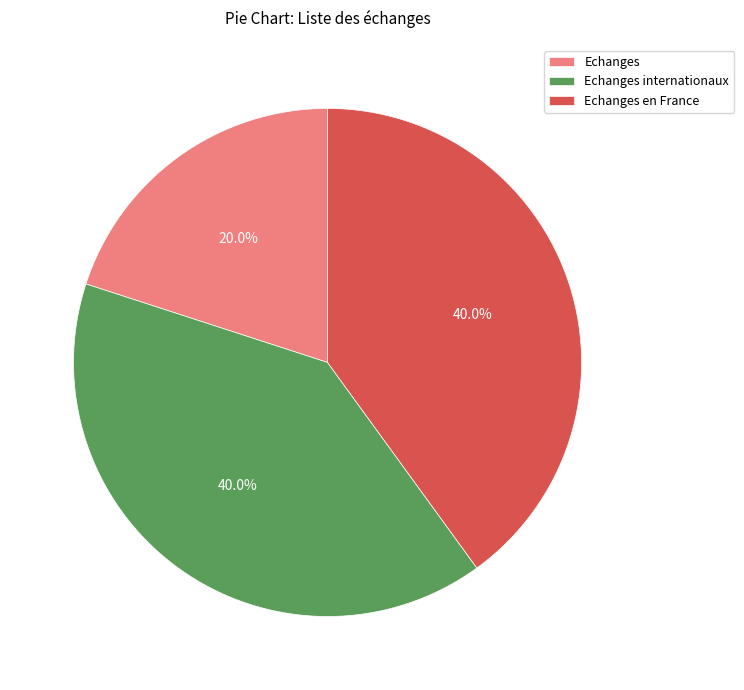

Which category has the smallest portion of the pie?

Echanges